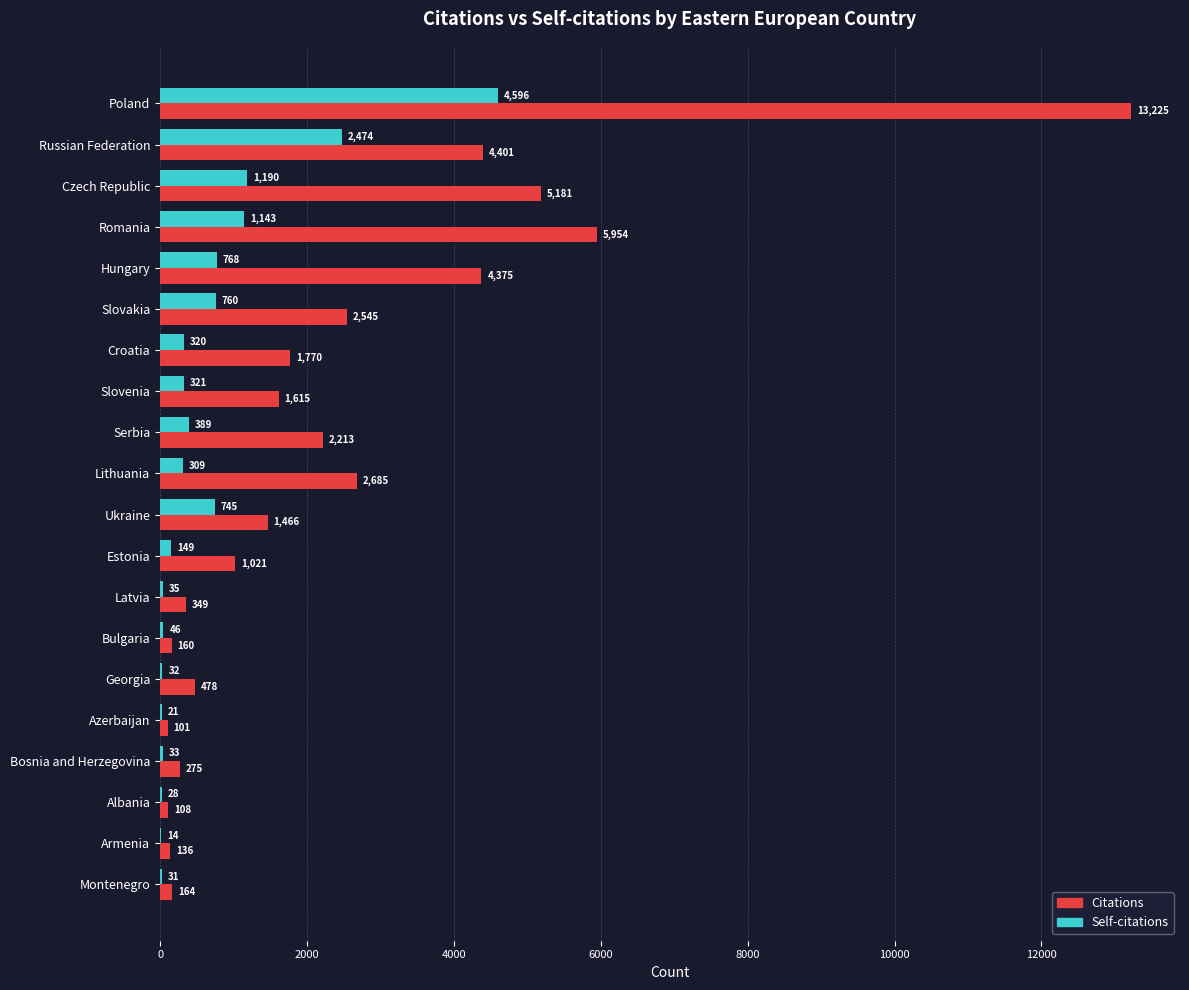

Between Czech Republic and Ukraine, which series saw the biggest shift?

Citations